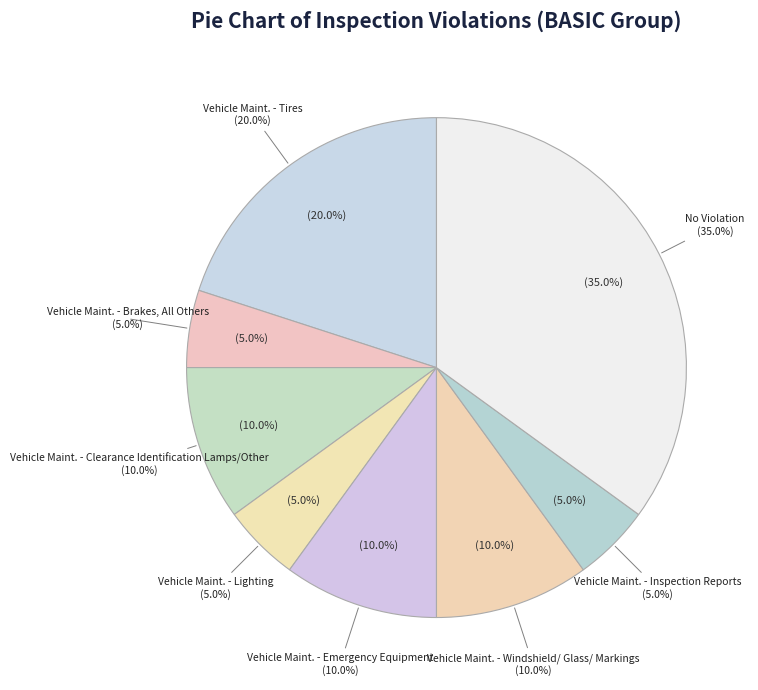

How many segments does this pie chart have?

8